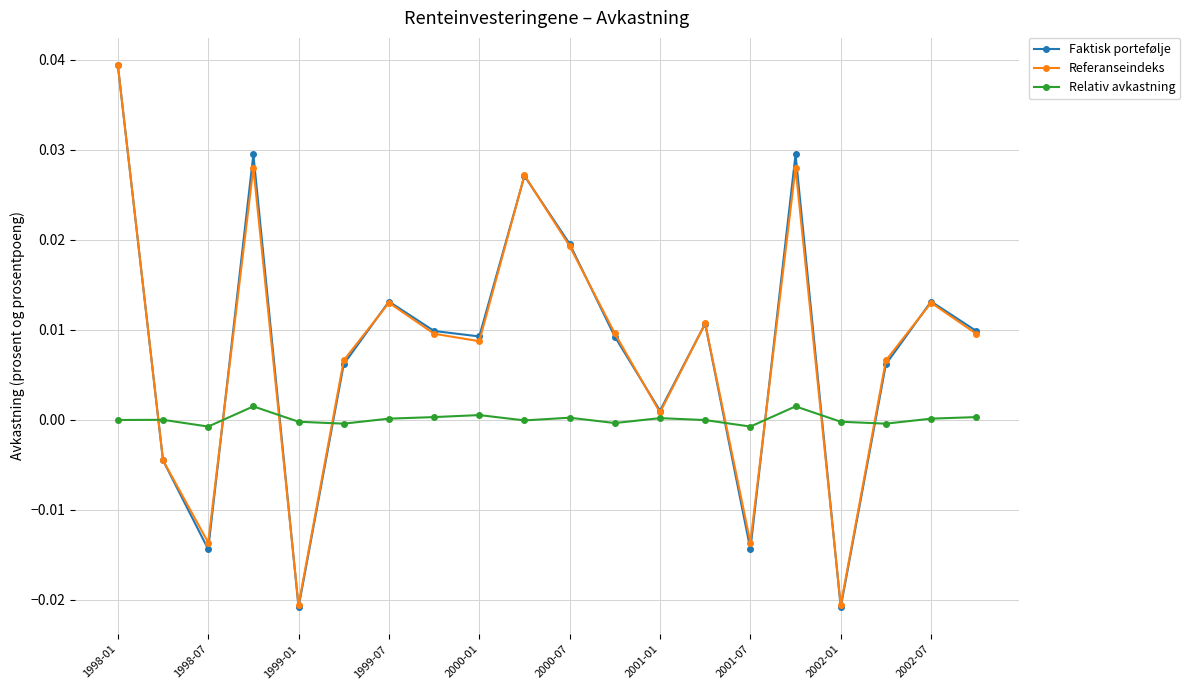

After their last crossing, which series has the higher values: Faktisk portefølje or Relativ avkastning?

Faktisk portefølje